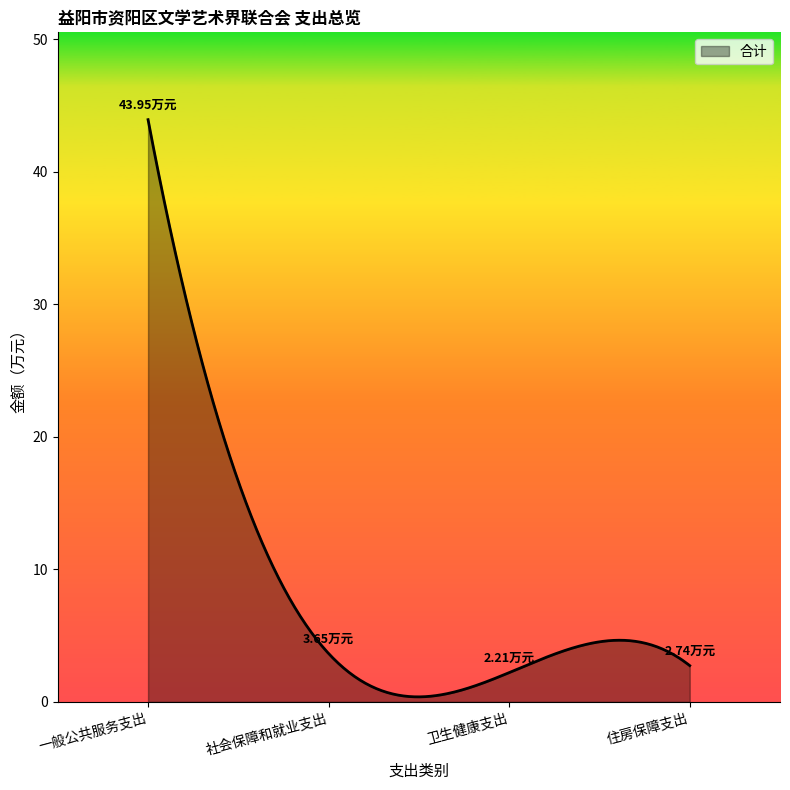

True or false: the data has more than 0 interior local peaks.

True